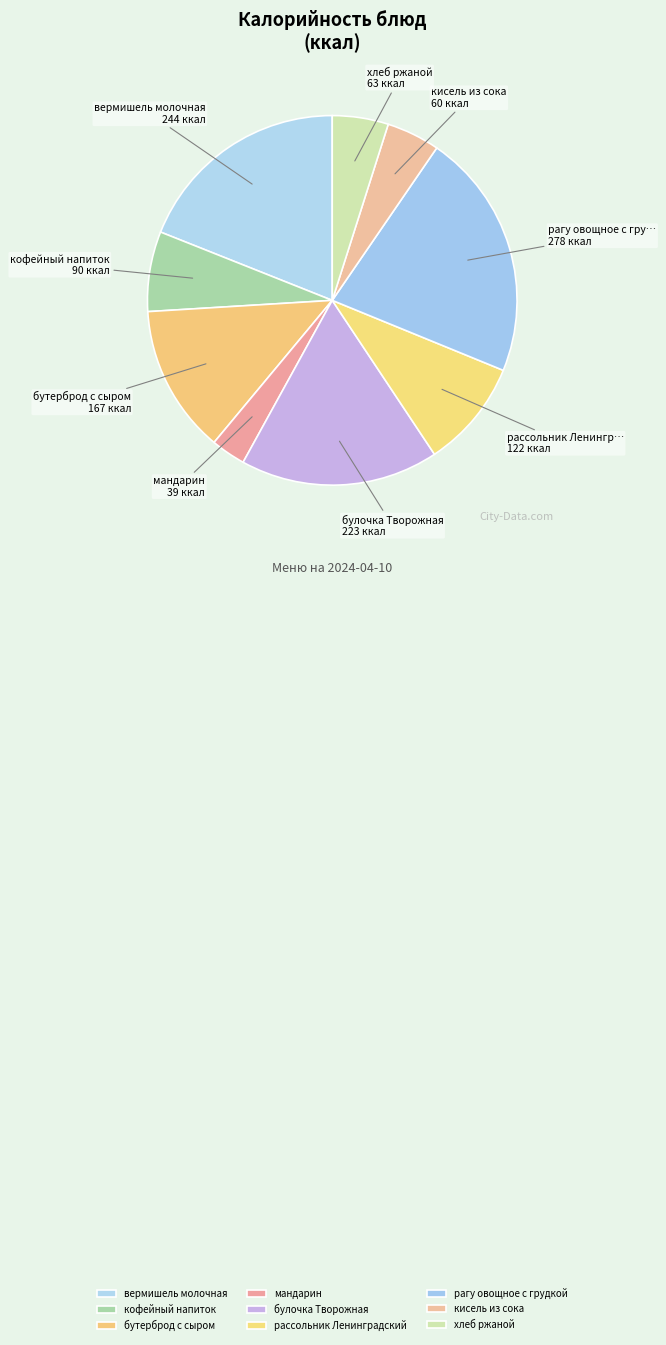

To the nearest percent, what is the average slice percentage?

11%